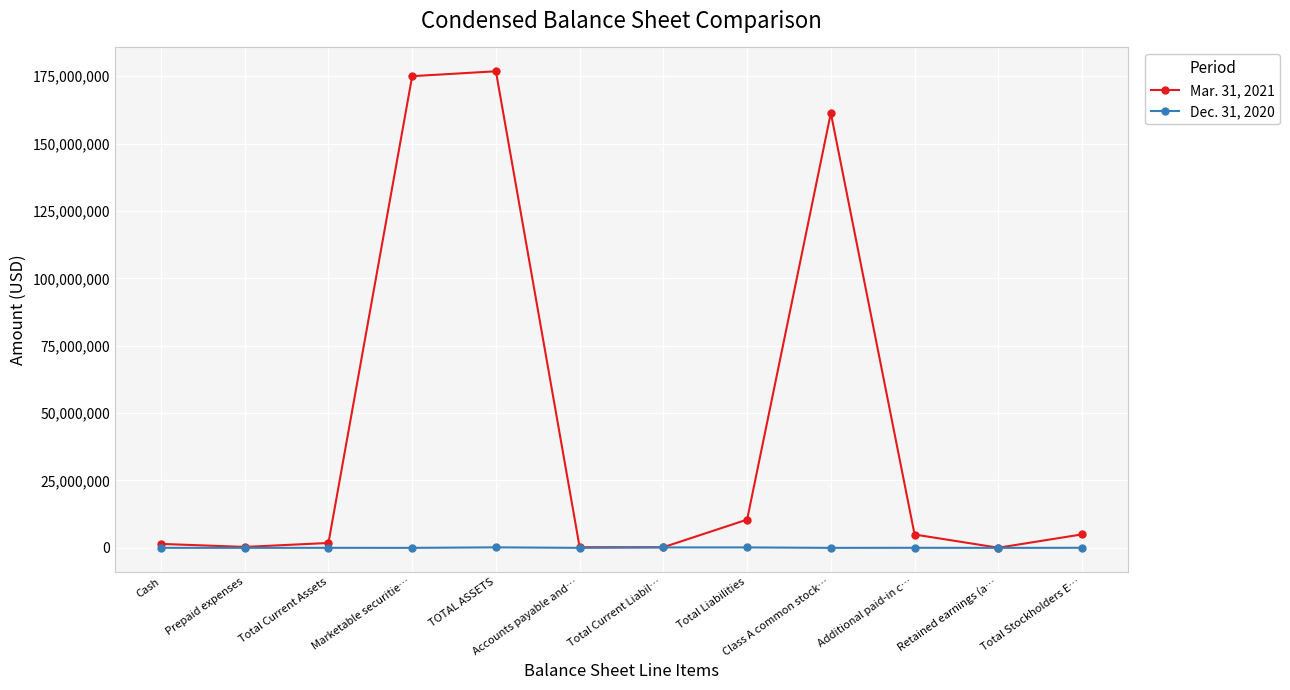

Which series has the widest spread of values?

Mar. 31, 2021